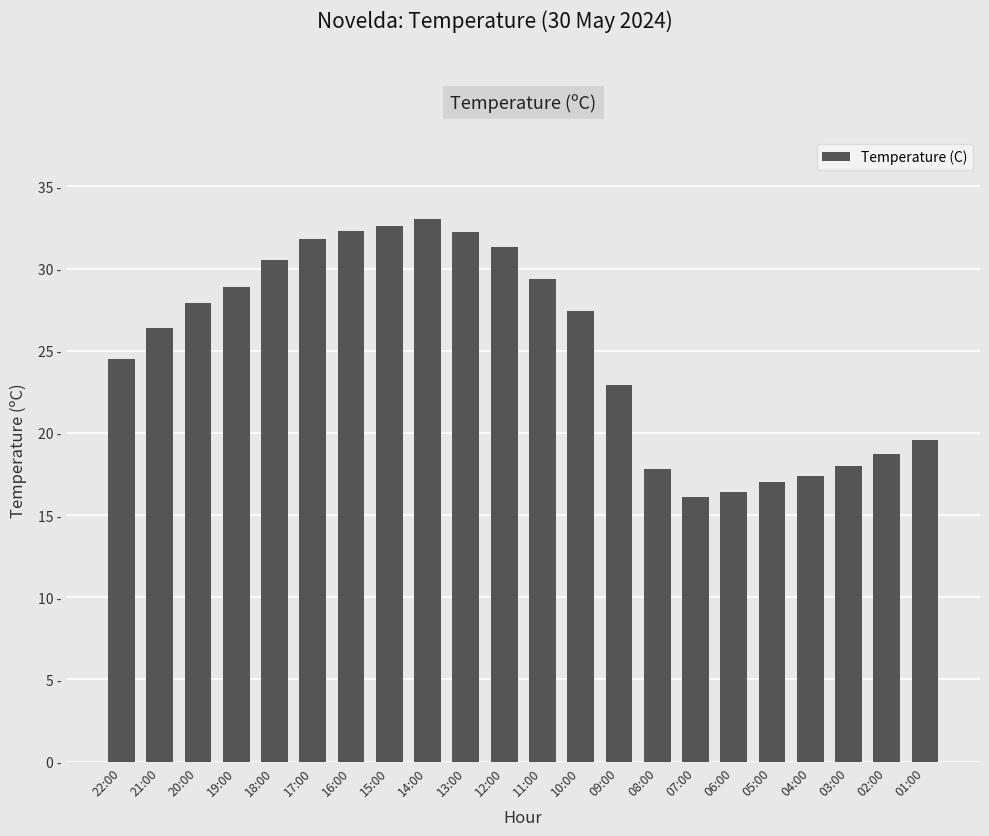

Which category has the lowest value across all series?

07:00